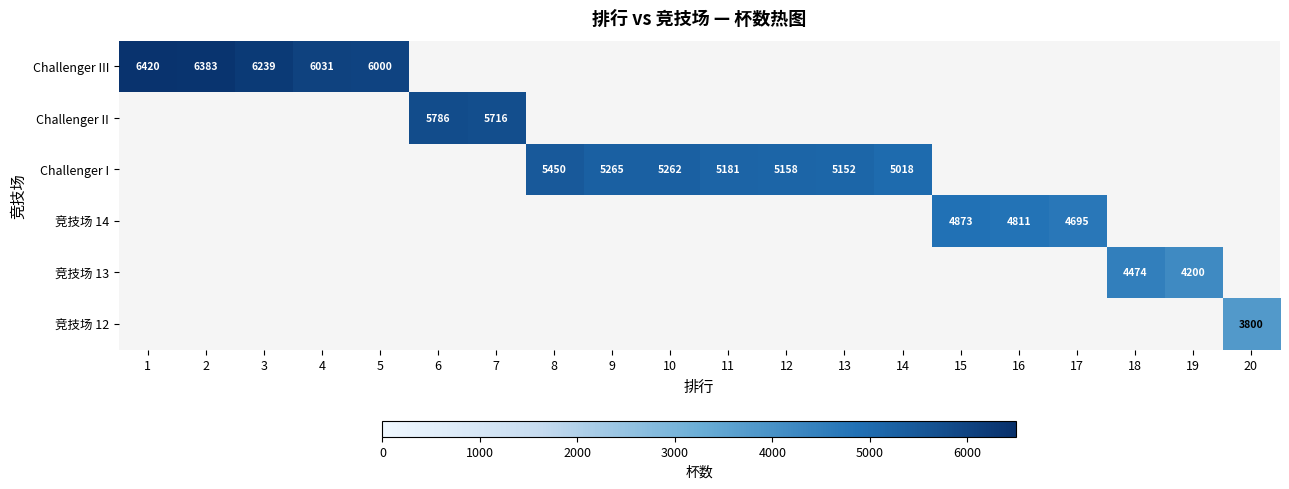

The Challenger I series shows 5181 at 11. True or false?

True